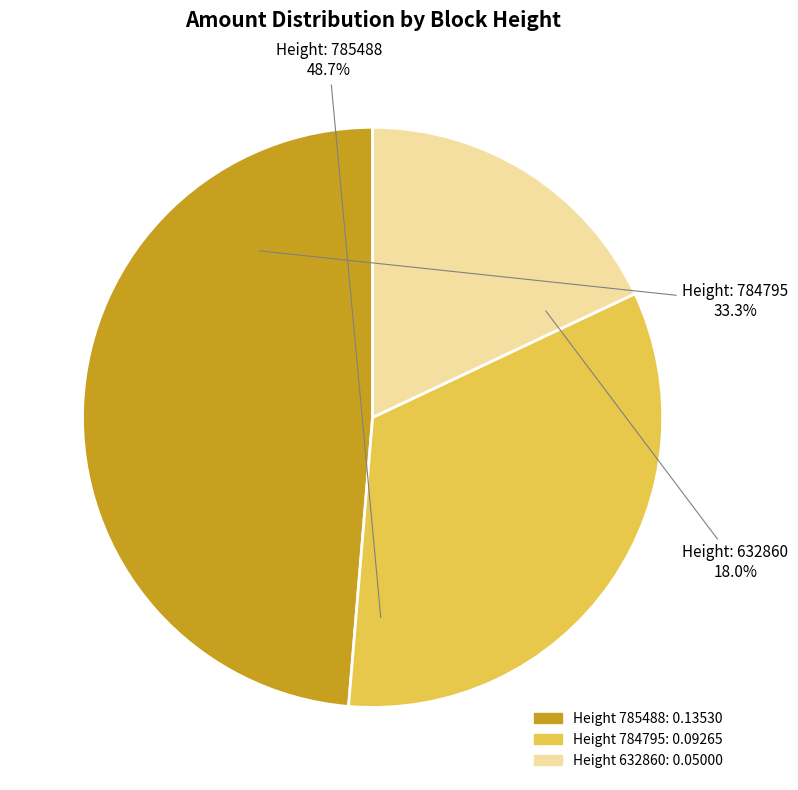

Does 784795 represent more than half of the total?

No